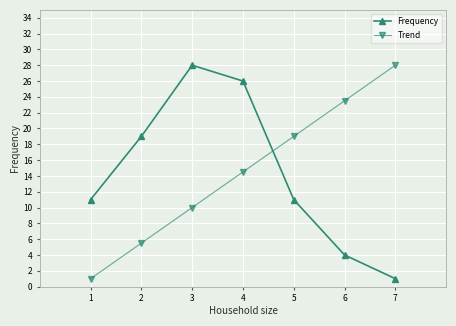

The value of Trend at 6 is 23.5. True or false?

True